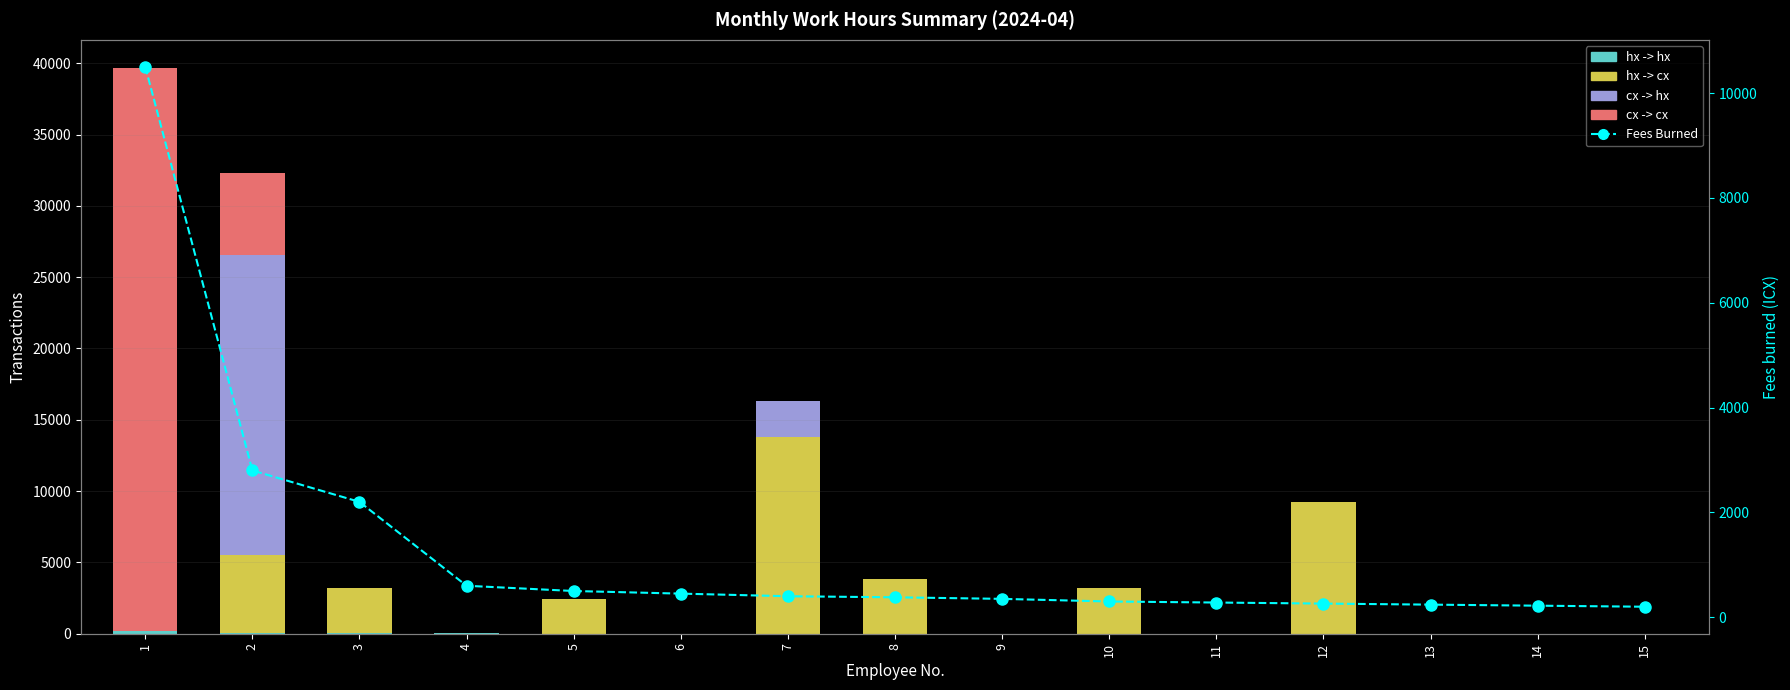

How many data points in Fees Burned are less than 380?

7